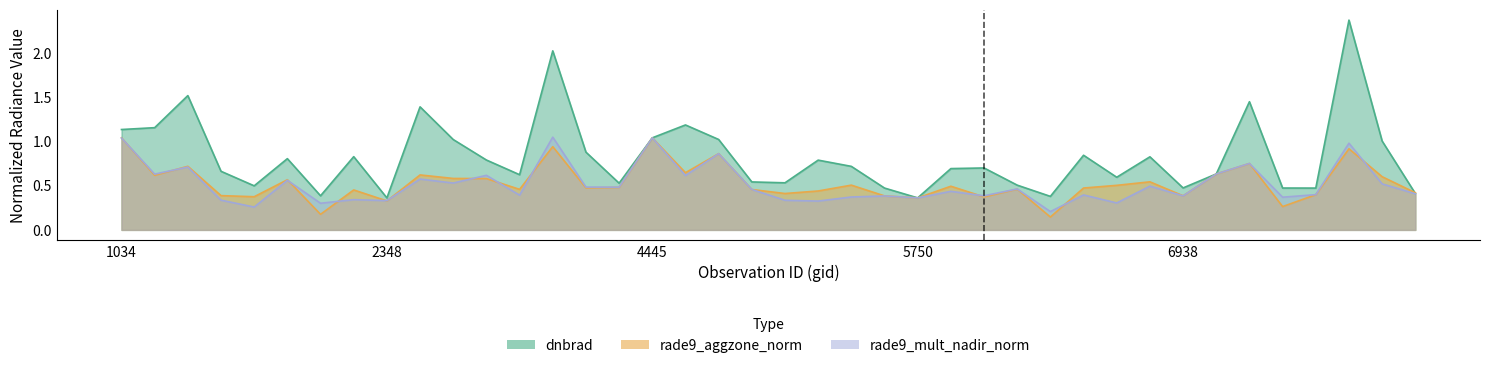

Between 19 and 5, which is larger?

5